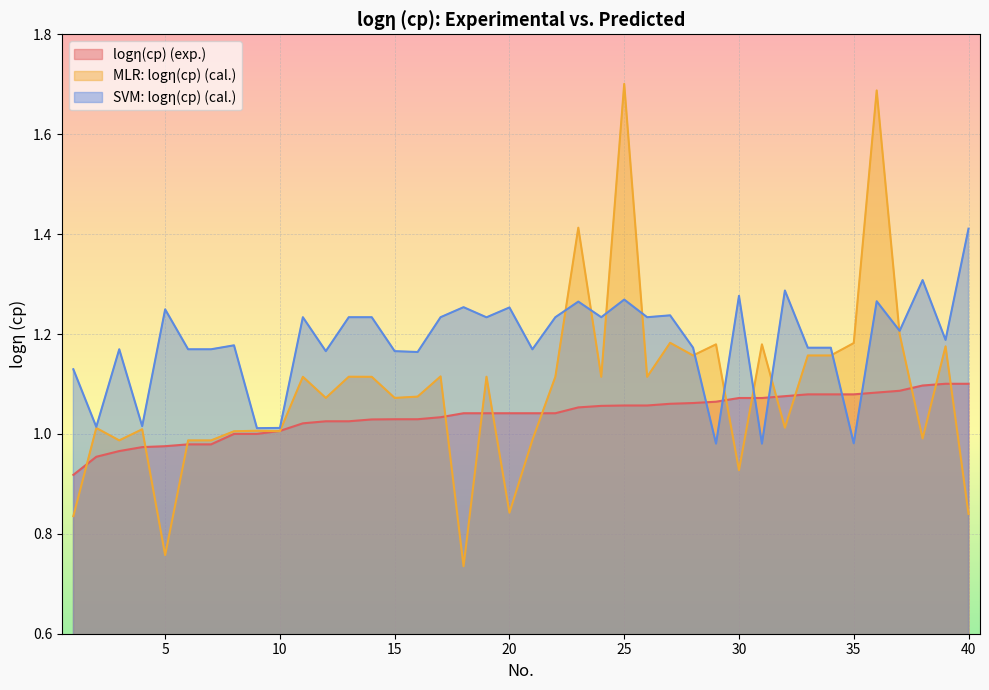

Which has a higher value, 40 or 27?

40